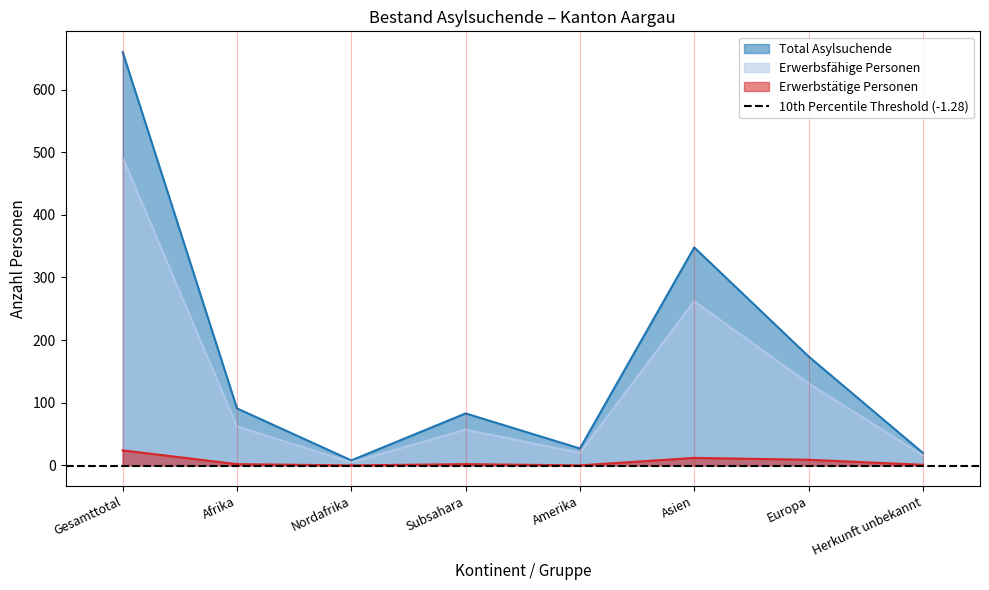

How many values in the Erwerbsfähige Personen series are below 62?

4